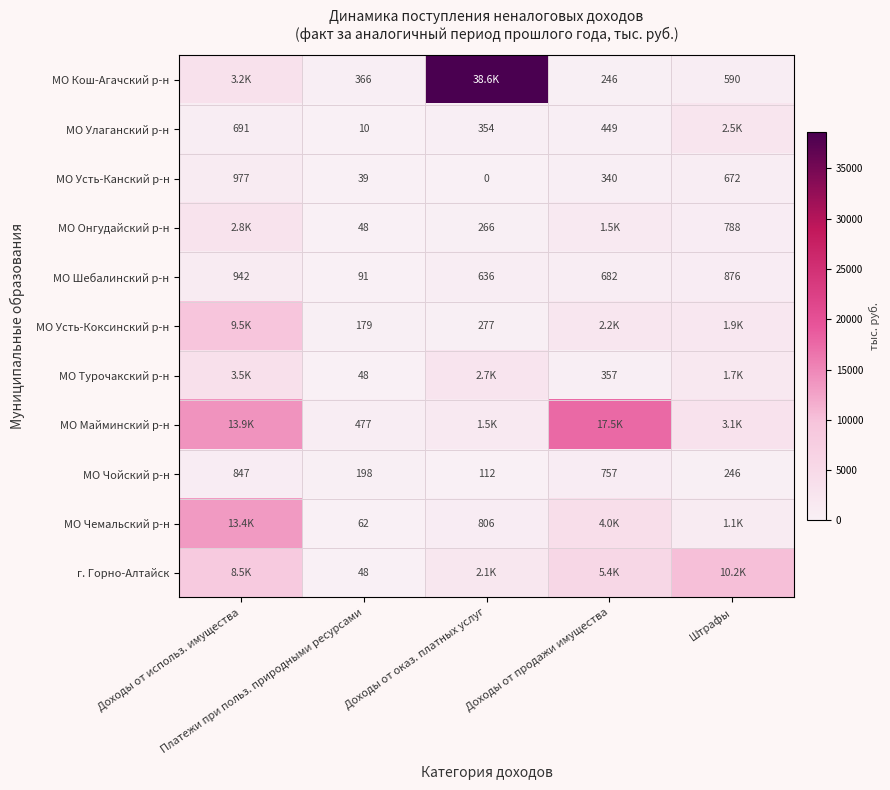

The value of МО Шебалинский р-н at Доходы от использ. имущества is 1463.6. True or false?

False